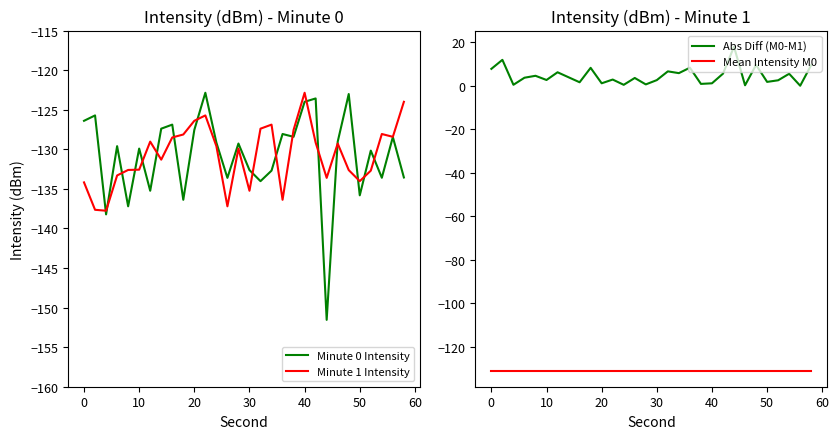

List the series in order of their peak value, lowest first.

Mean Intensity M0, Minute 0 Intensity, Minute 1 Intensity, Abs Diff (M0-M1)